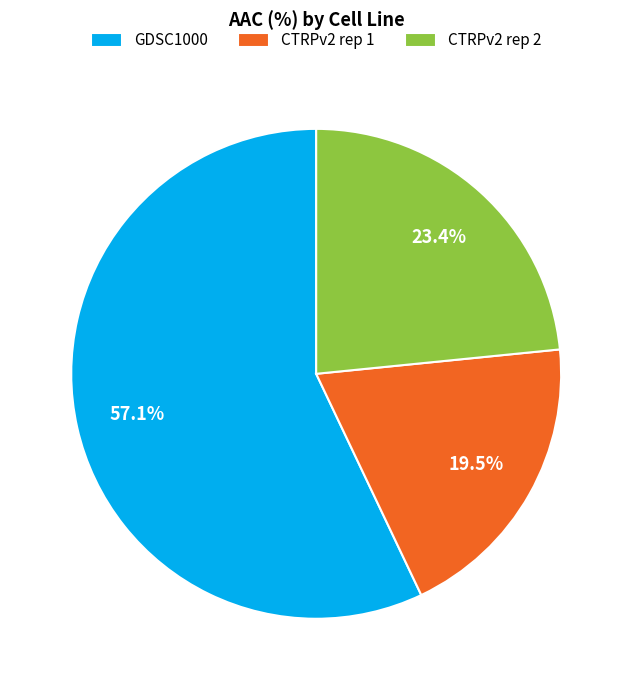

The GDSC1000 slice represents 57% of the pie. True or false?

True